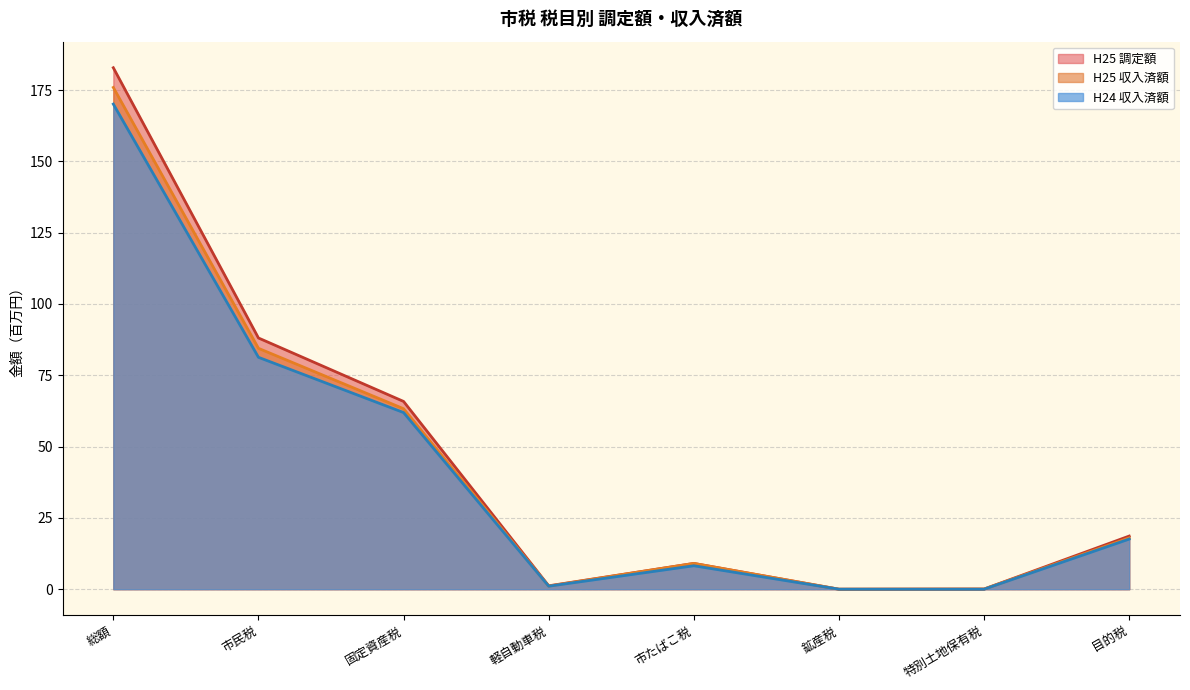

Between 鉱産税 and 市民税, which is larger?

市民税